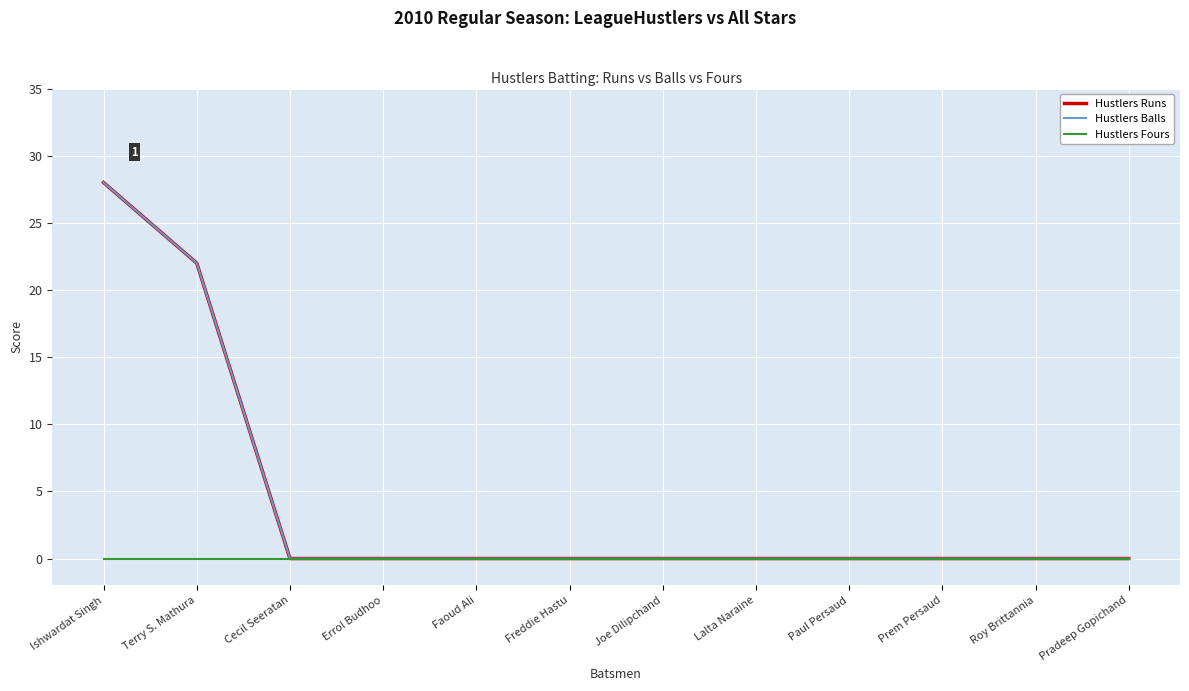

True or false: Hustlers Fours and Hustlers Runs intersect in this chart.

False